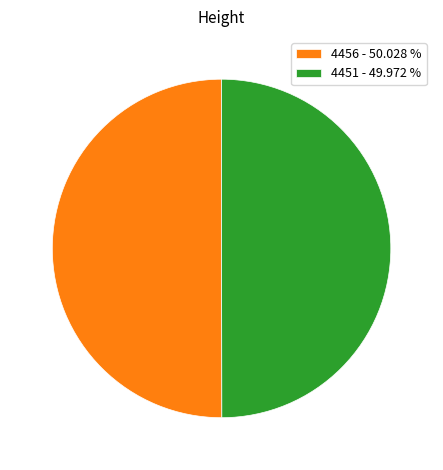

Is it true that 4451 is 50% of the pie?

True